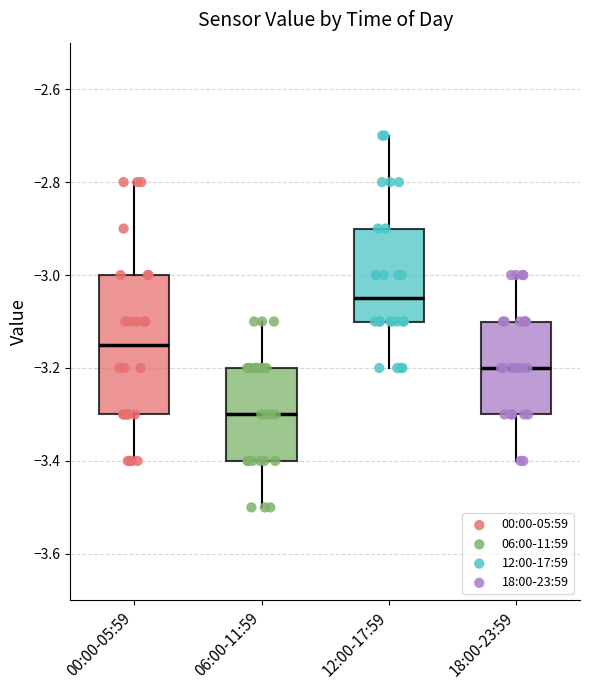

Reading left to right, transcribe this box plot: for each box, give where its median line is, the range the box spans, and where its two whiskers end, as read against the y-axis. The values are not printed on the chart, so give them approximately, as read against the axis.

00:00-05:59: median -3.14, box -3.30 to -3.00, whiskers -3.40 to -2.80
06:00-11:59: median -3.30, box -3.40 to -3.20, whiskers -3.50 to -3.10
12:00-17:59: median -3.04, box -3.10 to -2.90, whiskers -3.20 to -2.70
18:00-23:59: median -3.20, box -3.30 to -3.10, whiskers -3.40 to -3.00